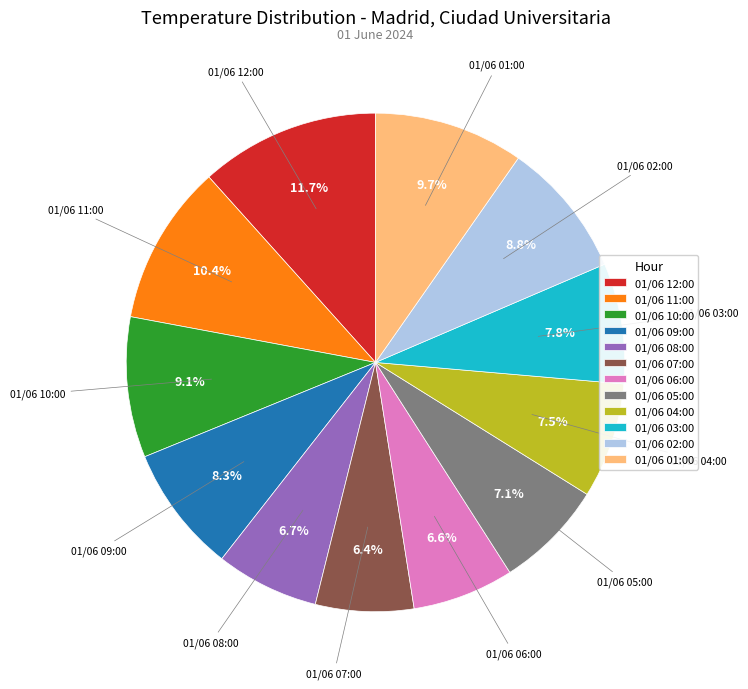

Which category has the biggest portion of the pie?

01/06 12:00